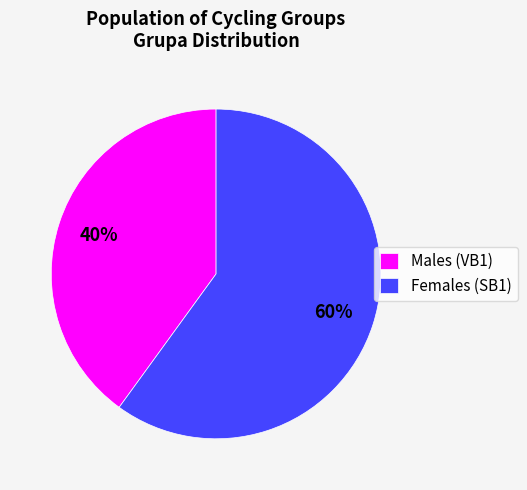

Do Males (VB1) and Females (SB1) together represent more than half of the pie?

Yes